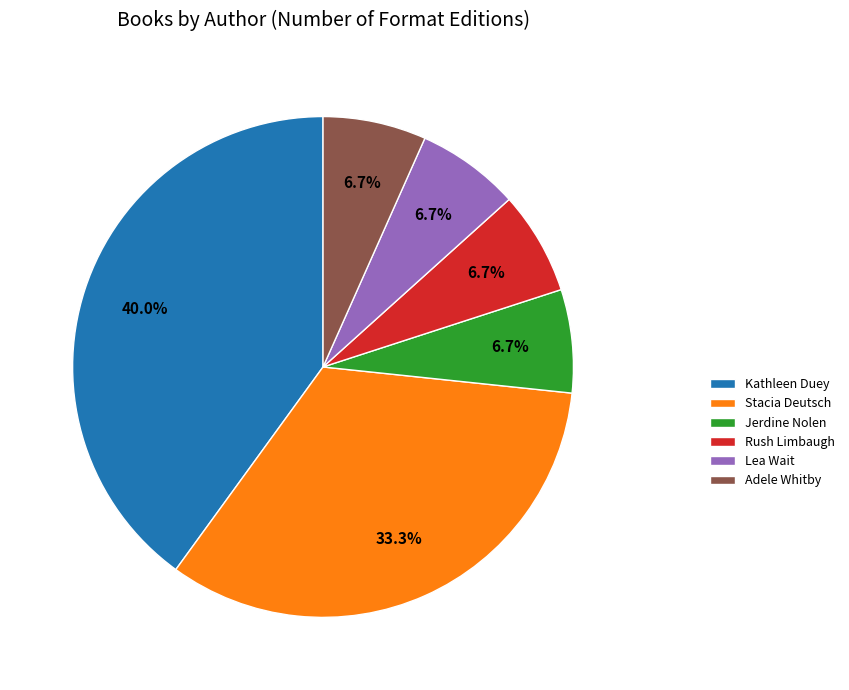

What percentage do Kathleen Duey and Jerdine Nolen together represent?

46.7%